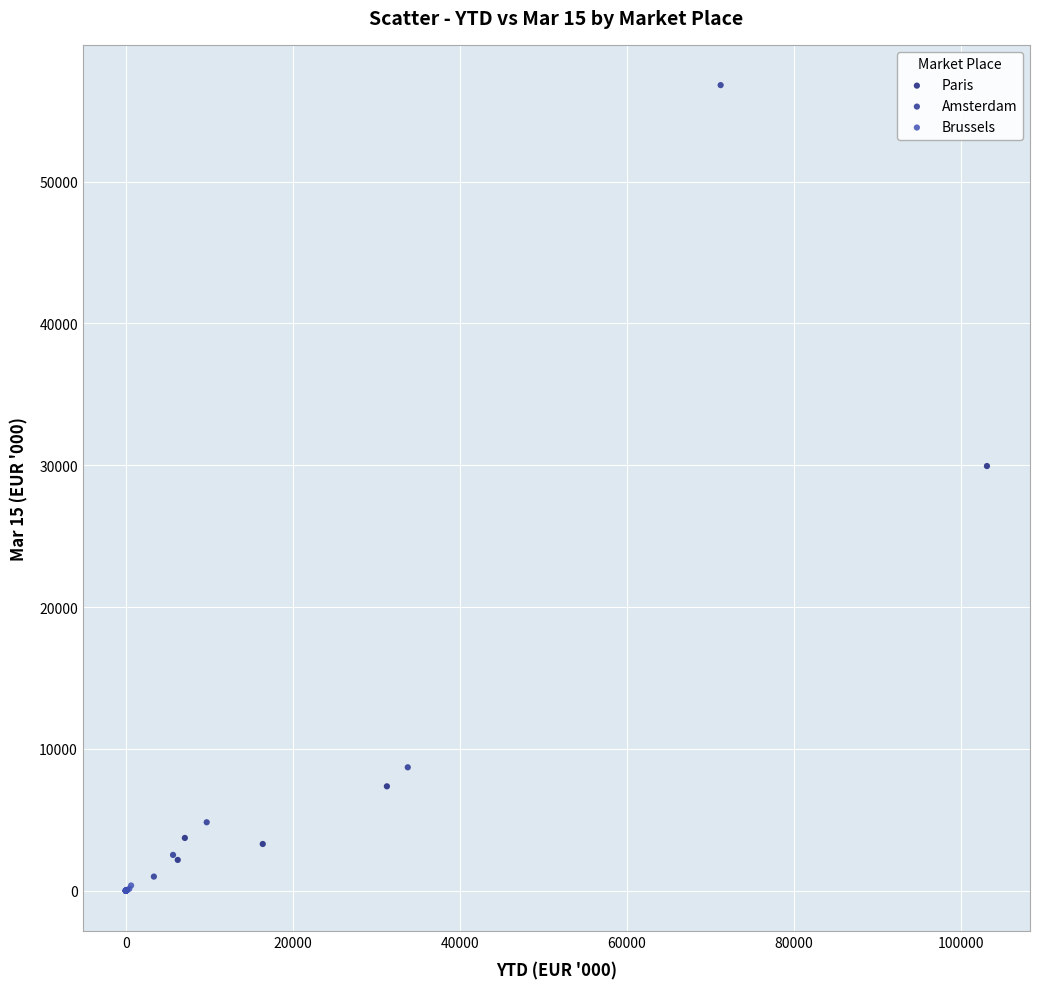

Which series has the widest spread of Y values?

Amsterdam